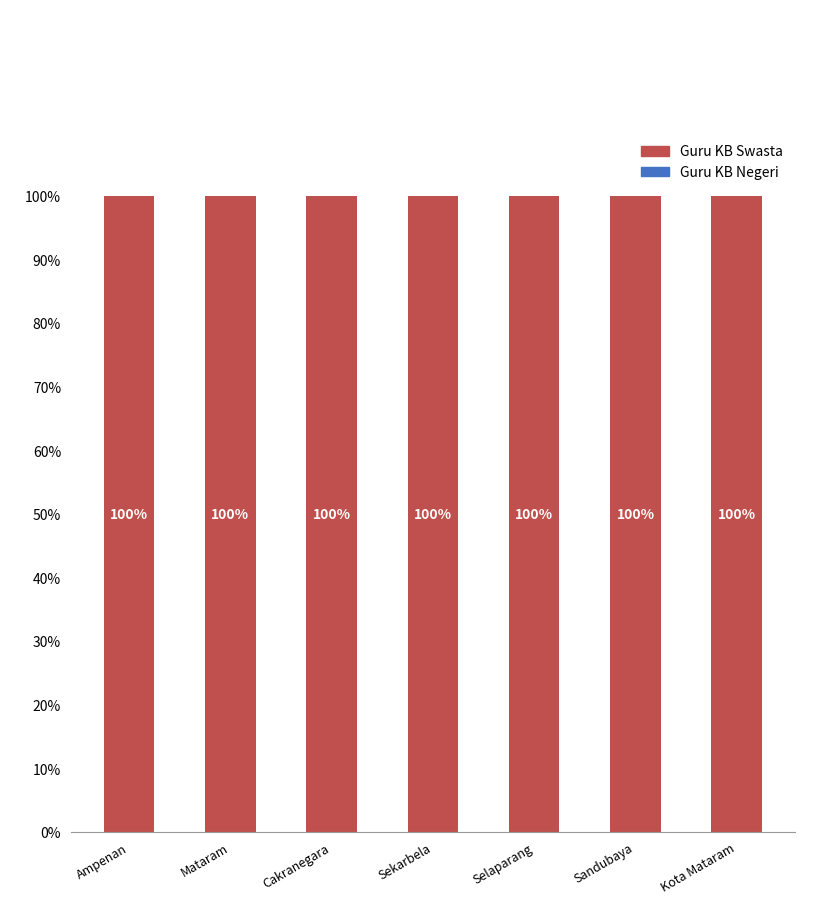

Is the value of Guru KB Negeri at Ampenan greater than the value of Guru KB Swasta at Sekarbela?

No